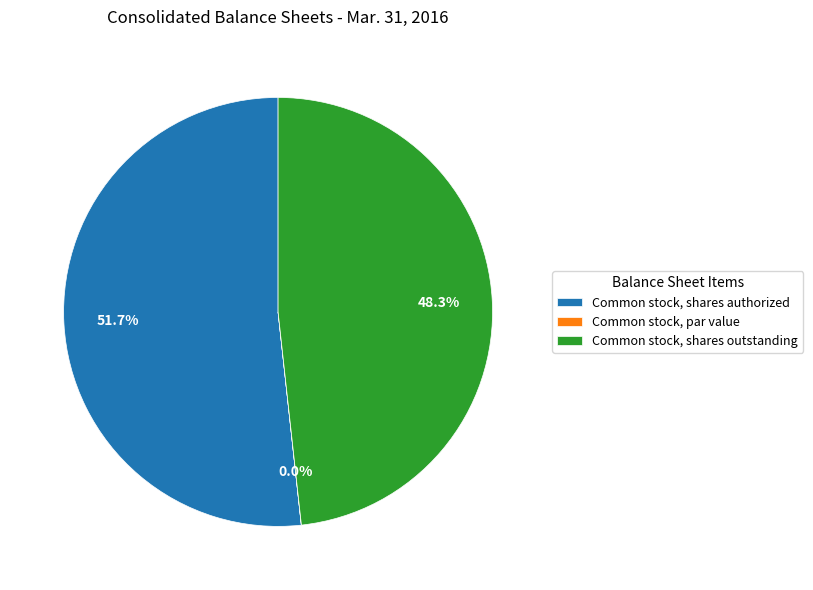

To the nearest percent, what is the average slice percentage?

33%